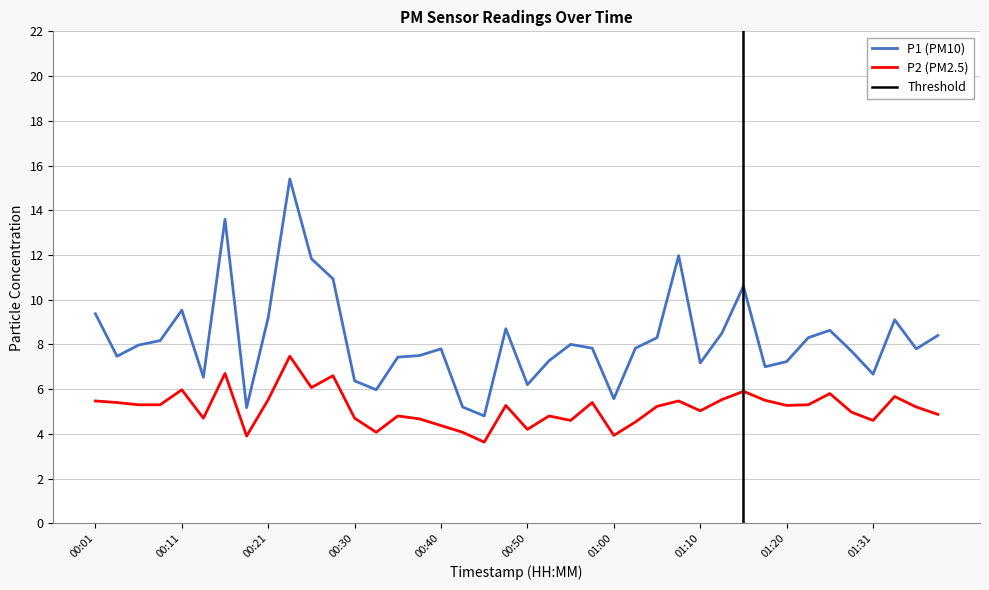

At which label does P1 reach its minimum?

00:45